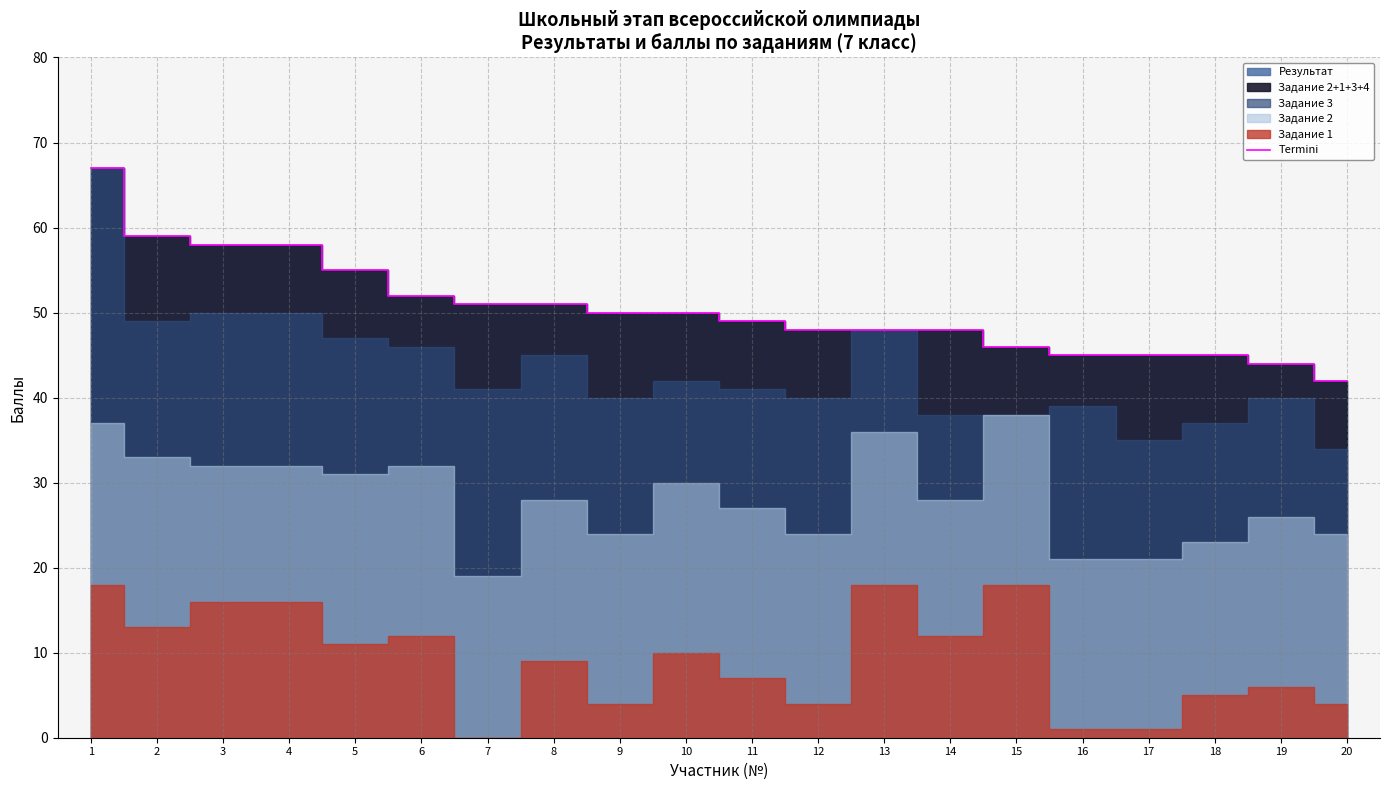

Reading right to left, extract all data points from this chart.

20=42	19=44	18=45	17=45	16=45	15=46	14=48	13=48	12=48	11=49	10=50	9=50	8=51	7=51	6=52	5=55	4=58	3=58	2=59	1=67